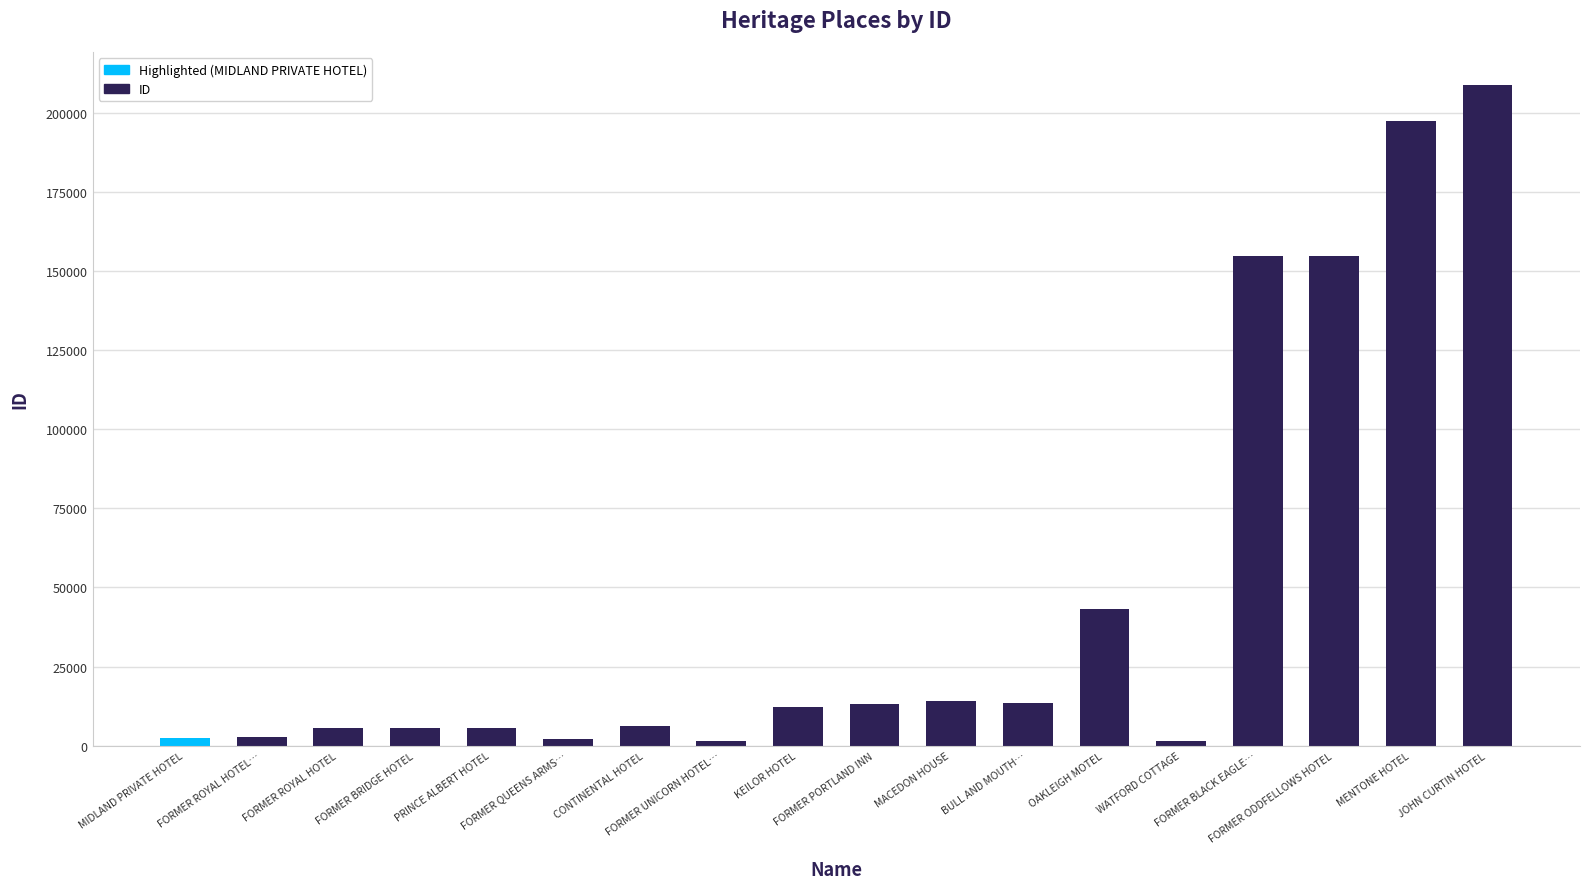

What is the average value?

46934